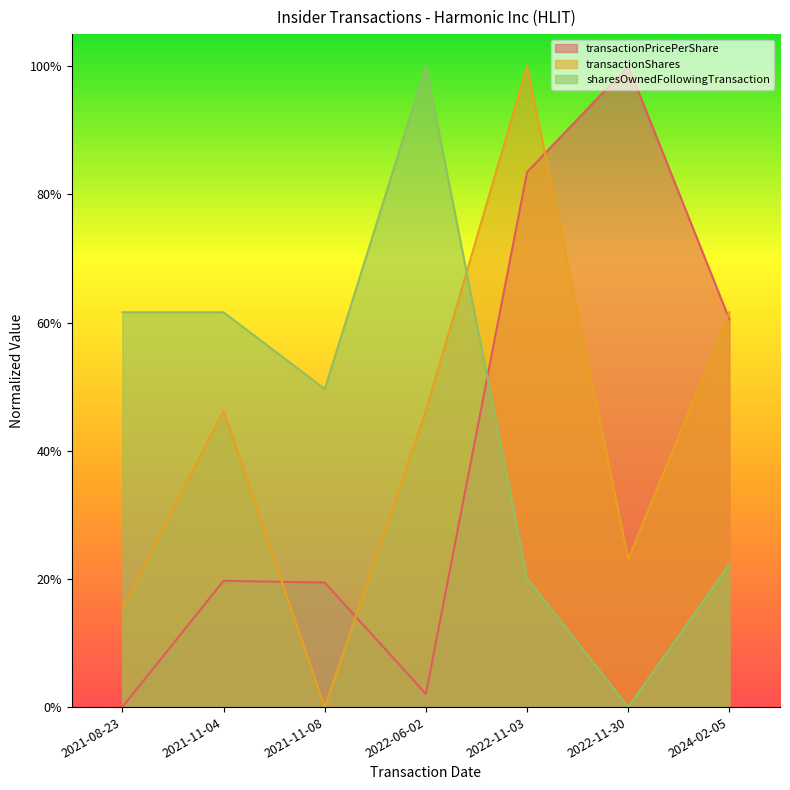

True or false: transactionShares has more than 0 points higher than both neighbors.

True